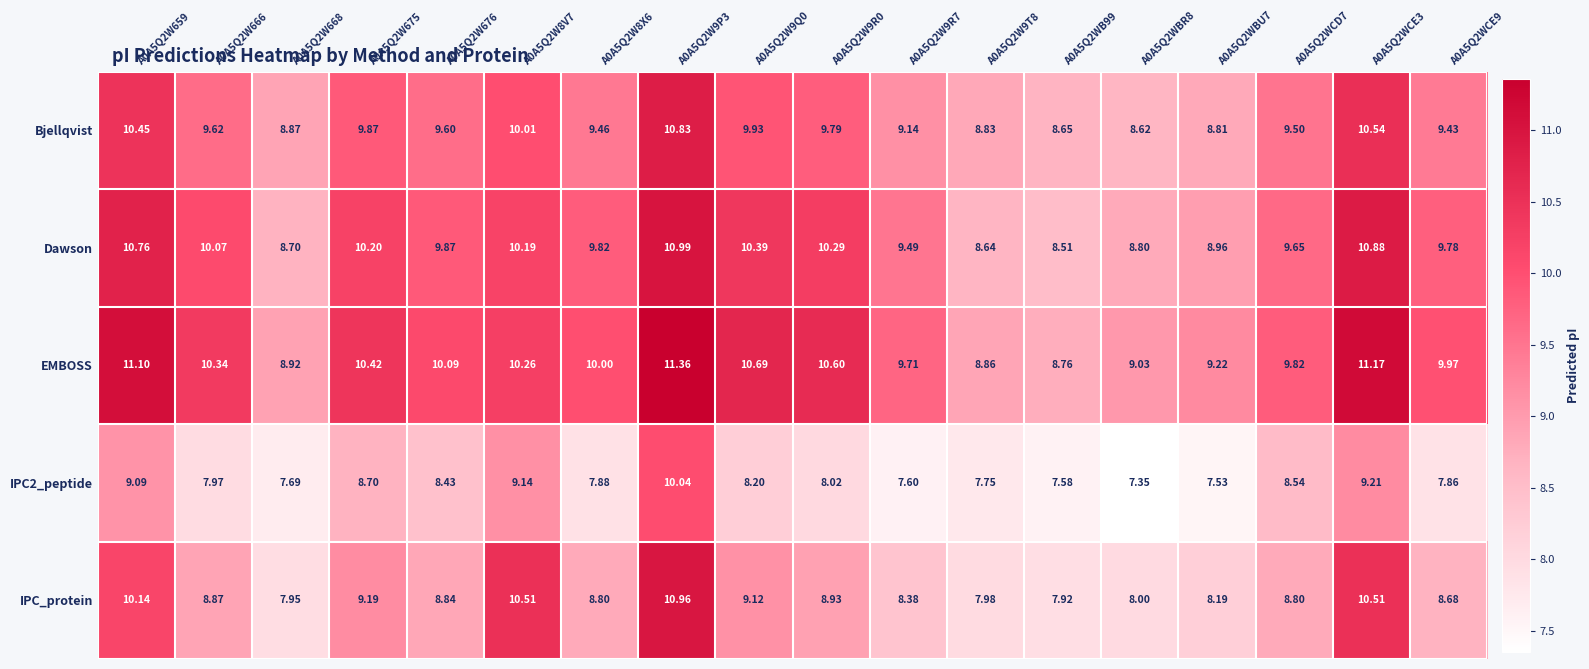

Which series has the largest total across all categories?

EMBOSS